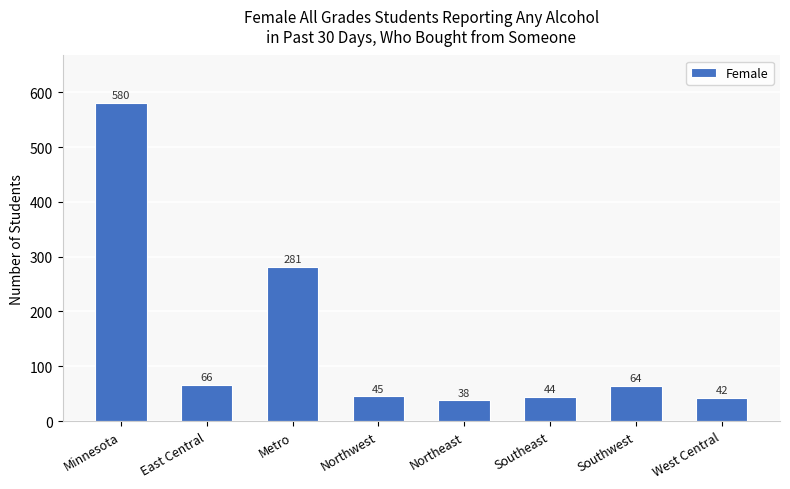

Between West Central and Metro, which is larger?

Metro